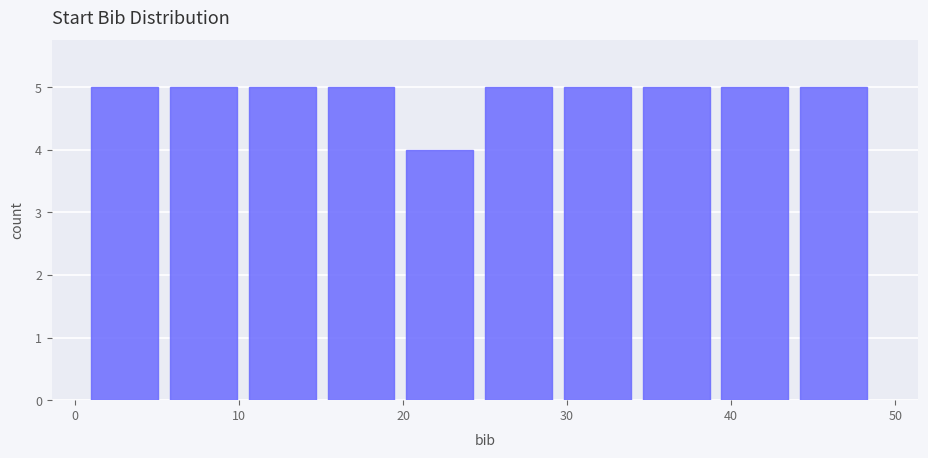

Reading left to right, transcribe this chart: for each bar, give the range it covers on the x-axis and its height. Neither the bar edges nor the heights are printed on the chart, so give them approximately, as read against the axes.

1.0 to 5.8: 5
5.8 to 10.6: 5
10.6 to 15.4: 5
15.4 to 20.2: 5
20.2 to 25.0: 4
25.0 to 29.8: 5
29.8 to 34.6: 5
34.6 to 39.4: 5
39.4 to 44.2: 5
44.2 to 49.0: 5